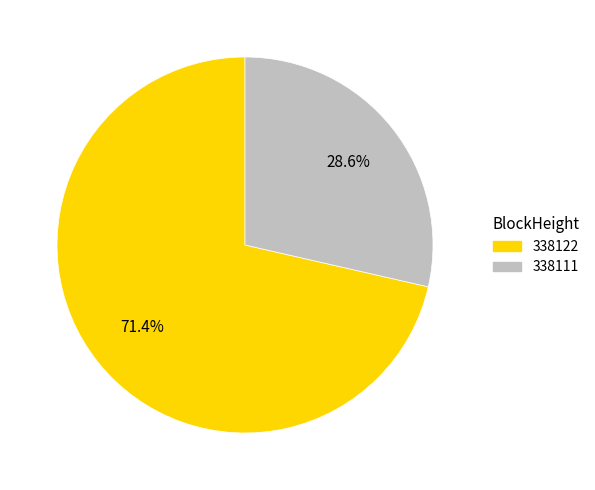

How many segments does this pie chart have?

2